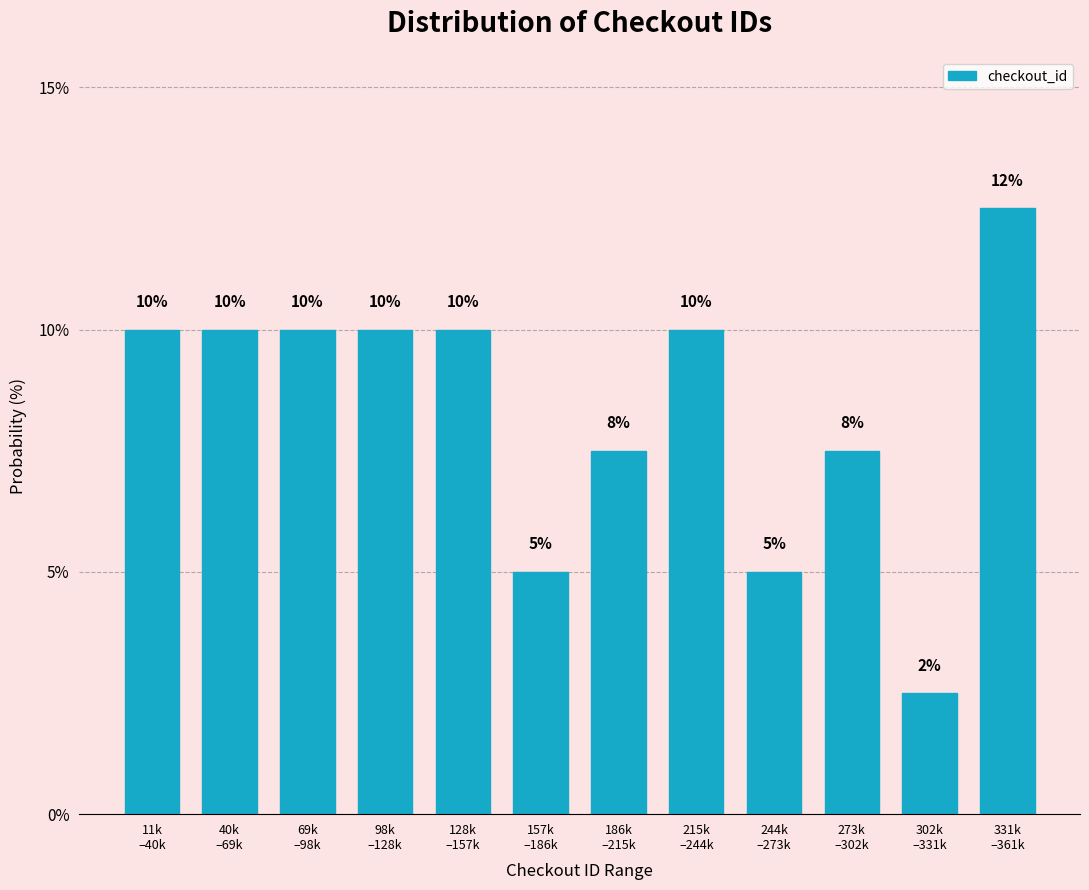

What is the difference between the maximum and minimum values?

10.0